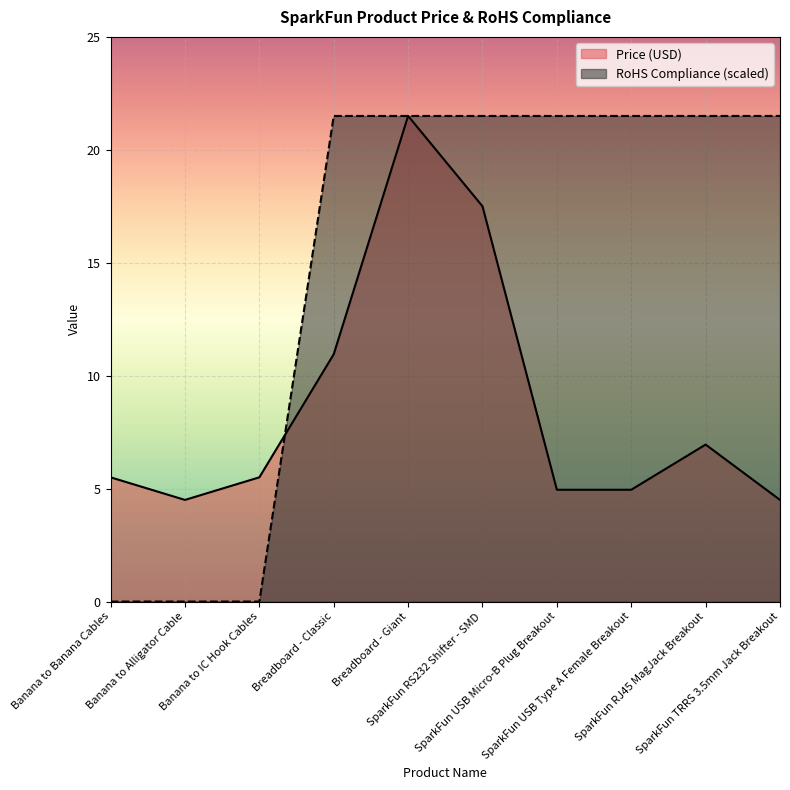

At which category is the sum across all series the highest?

Breadboard - Giant